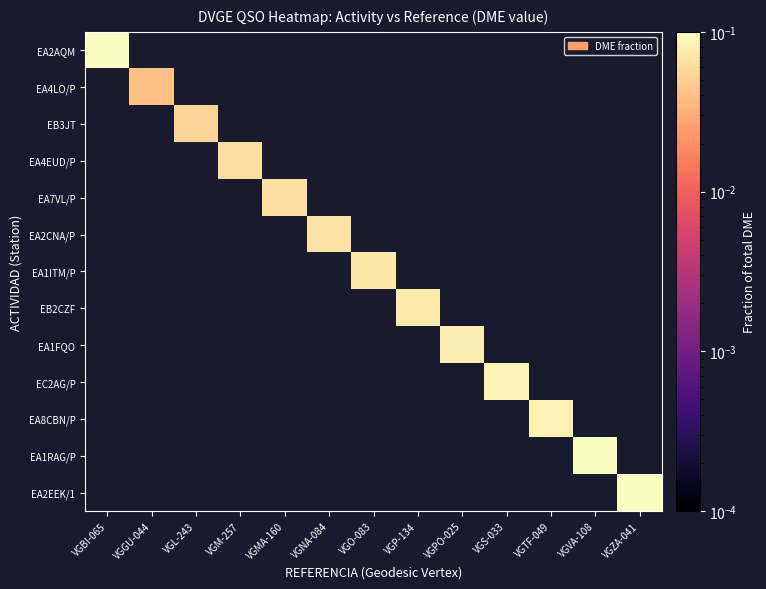

At VGVA-108, list the series in order from smallest to largest.

EA2AQM, EA4LO/P, EB3JT, EA4EUD/P, EA7VL/P, EA2CNA/P, EA1ITM/P, EB2CZF, EA1FQO, EC2AG/P, EA8CBN/P, EA1RAG/P, EA2EEK/1